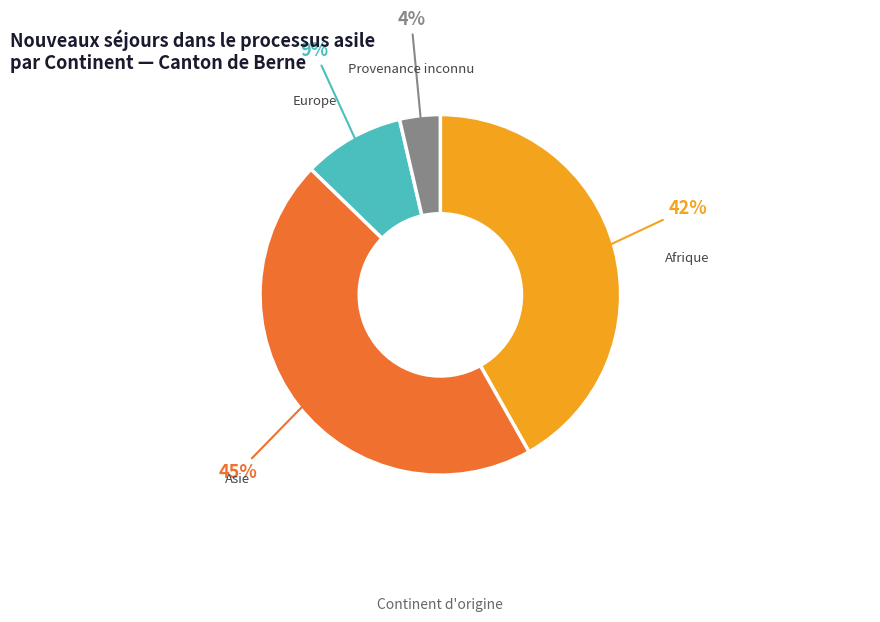

What is the ratio of the value at Provenance inconnu to the value at Europe?

0.4